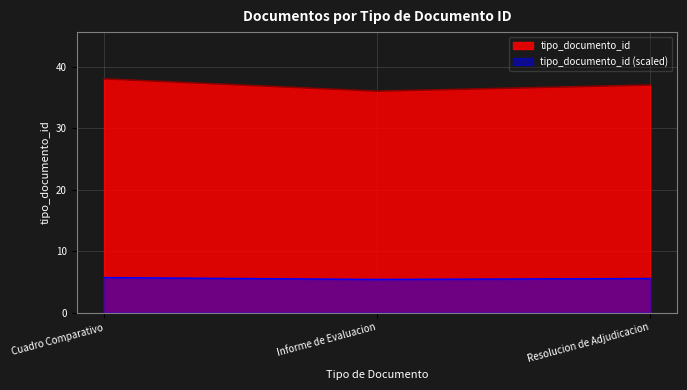

What is the average value?

37